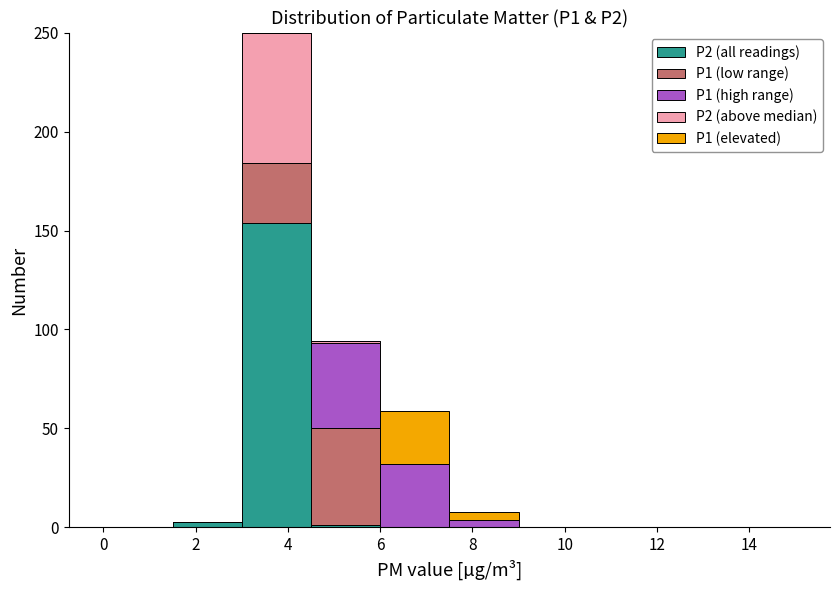

Reading left to right, transcribe this chart: for each stacked bar, give the range it covers on the x-axis and its total height. Neither the bar edges nor the heights are printed on the chart, so give them approximately, as read against the axes.

0.0 to 1.5: 0
1.5 to 3.0: under 5
3.0 to 4.5: 250
4.5 to 6.0: 95
6.0 to 7.5: 60
7.5 to 9.0: 10
9.0 to 10.5: 0
10.5 to 12.0: 0
12.0 to 13.5: 0
13.5 to 15.0: 0